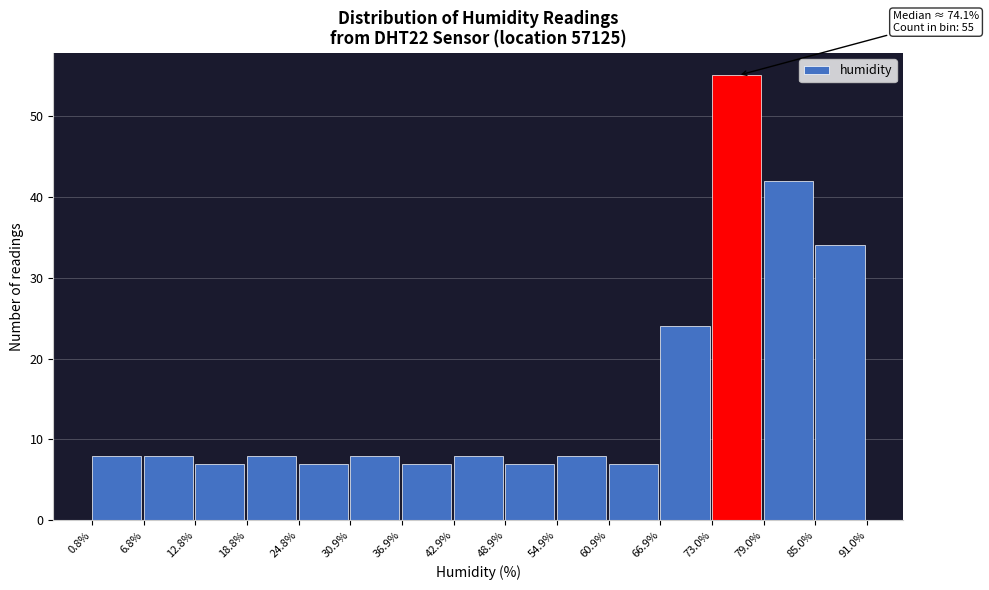

Which range on the x-axis has the tallest bar?

73.0% to 79.0%